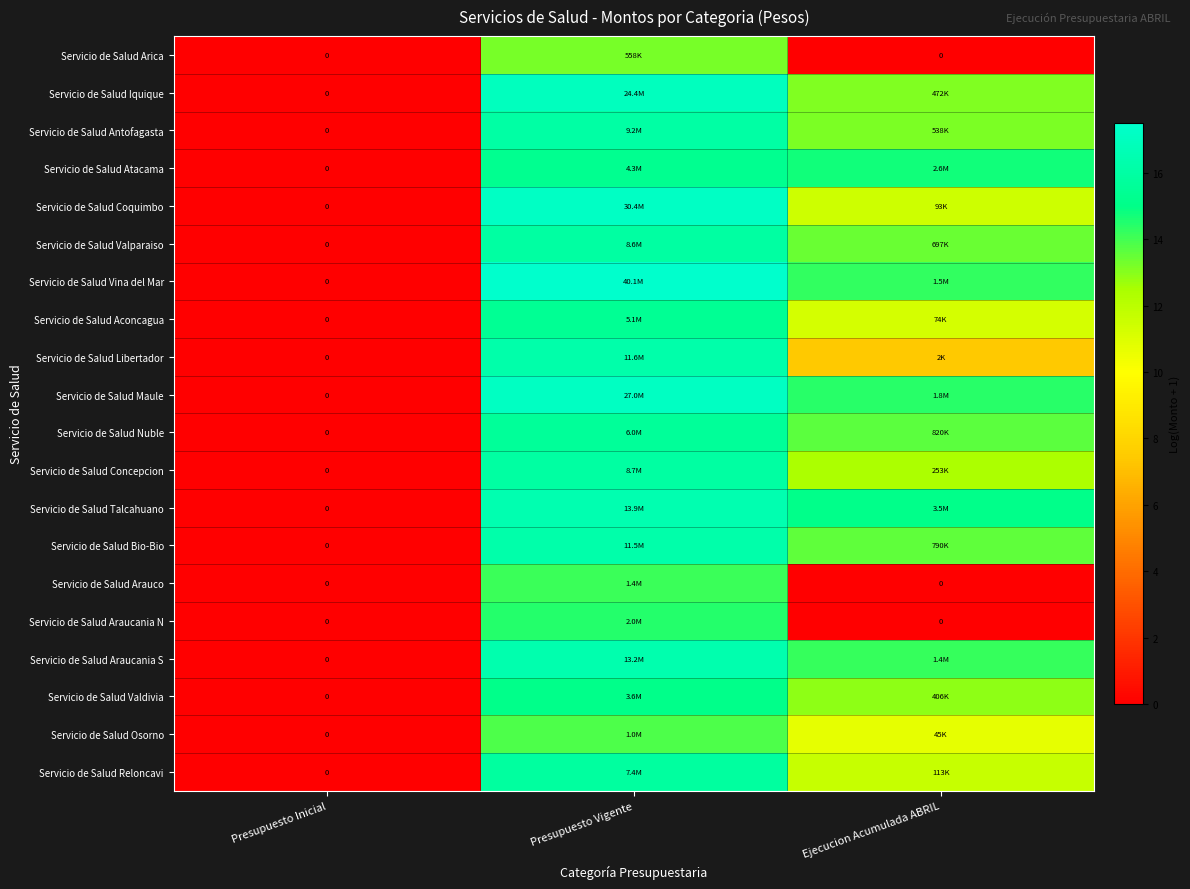

True or false: Servicio de Salud Reloncavi has a value of 11.6 at Ejecucion Acumulada ABRIL.

True